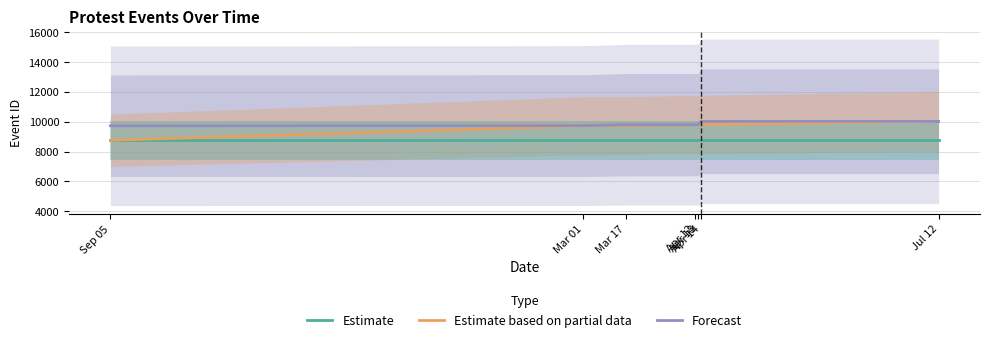

What is the difference between the second highest and second lowest values in the Forecast series?

285